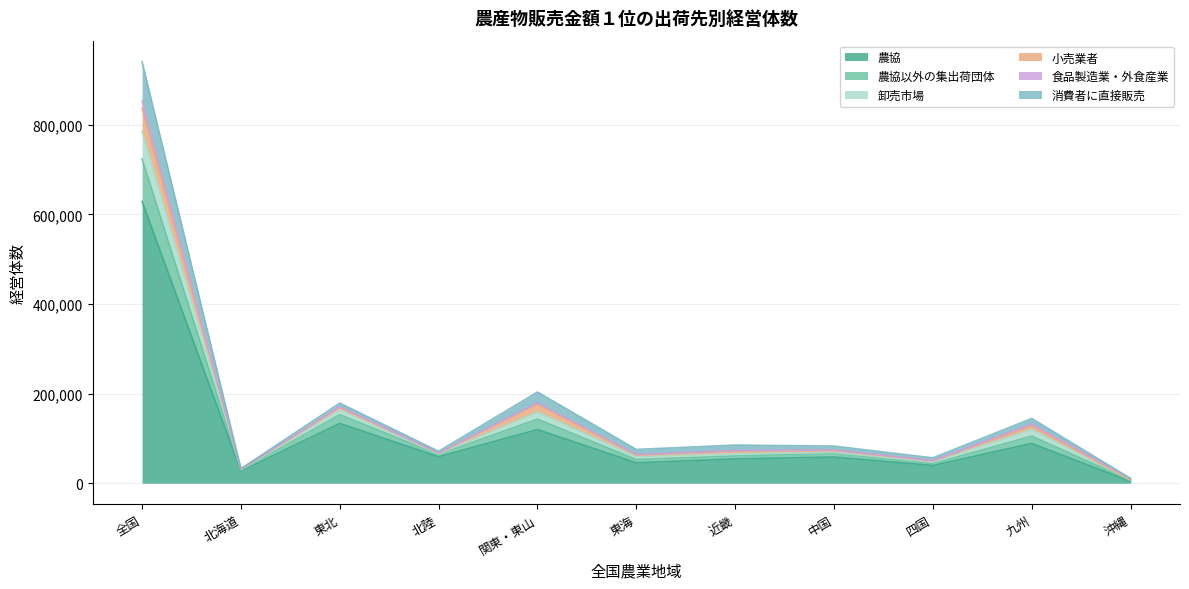

True or false: 小売業者 and 消費者に直接販売 cross at least once.

False